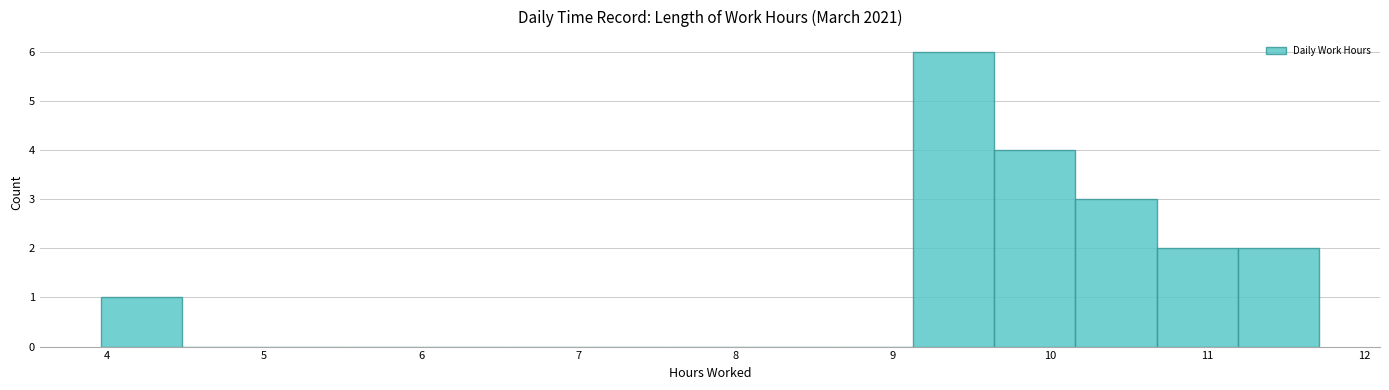

Reading left to right, list every bar in this chart as the range it spans on the x-axis followed by its height. Neither the bar edges nor the heights are printed on the chart, so give them approximately, as read against the axes.

4.0 to 4.5: 1
4.5 to 5.0: 0
5.0 to 5.5: 0
5.5 to 6.0: 0
6.0 to 6.5: 0
6.5 to 7.1: 0
7.1 to 7.6: 0
7.6 to 8.1: 0
8.1 to 8.6: 0
8.6 to 9.1: 0
9.1 to 9.6: 6
9.6 to 10.2: 4
10.2 to 10.7: 3
10.7 to 11.2: 2
11.2 to 11.7: 2